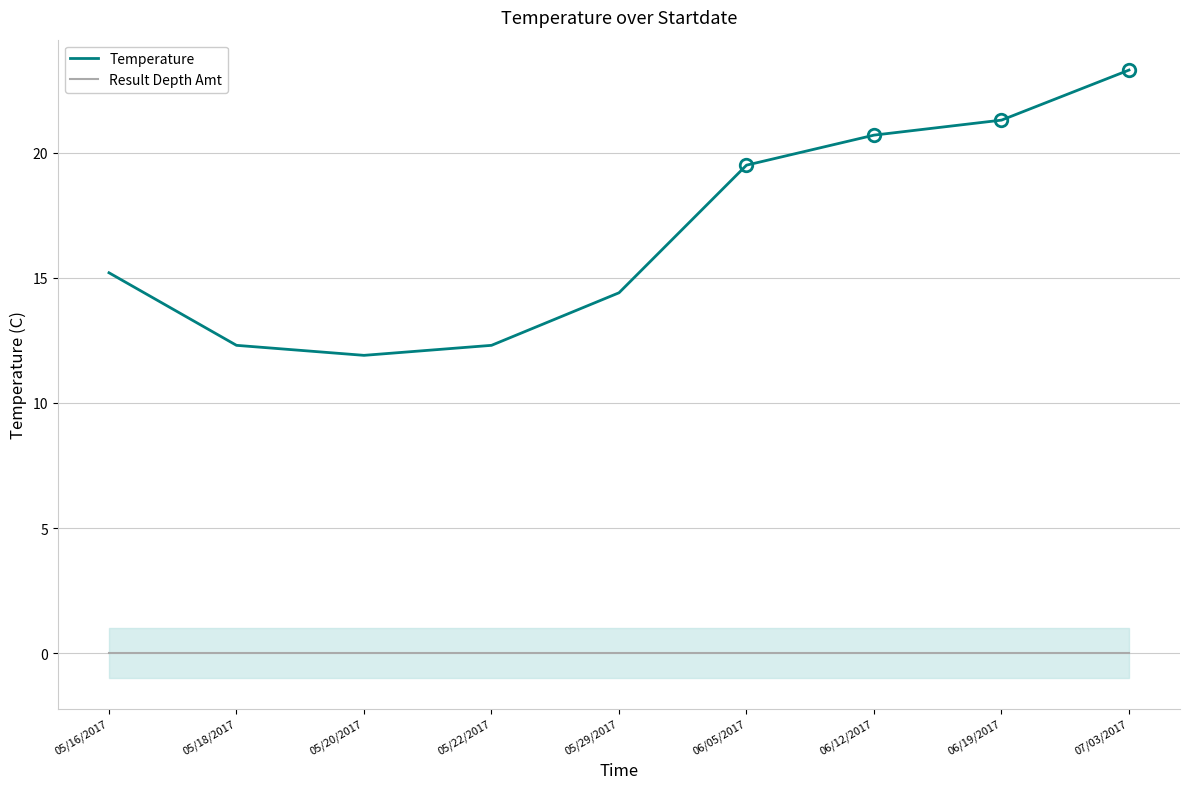

What is the sum of all Temperature values?

150.9